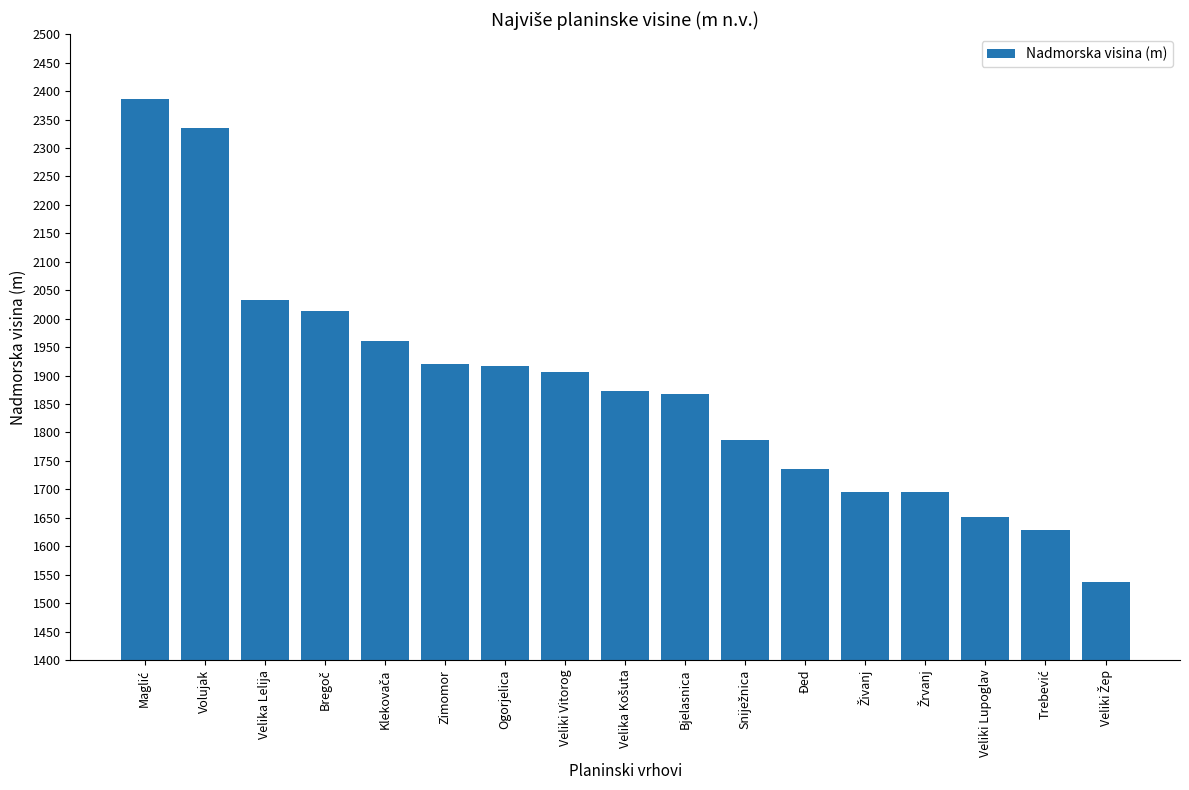

What is the value of the 1st bar from the left?

2386